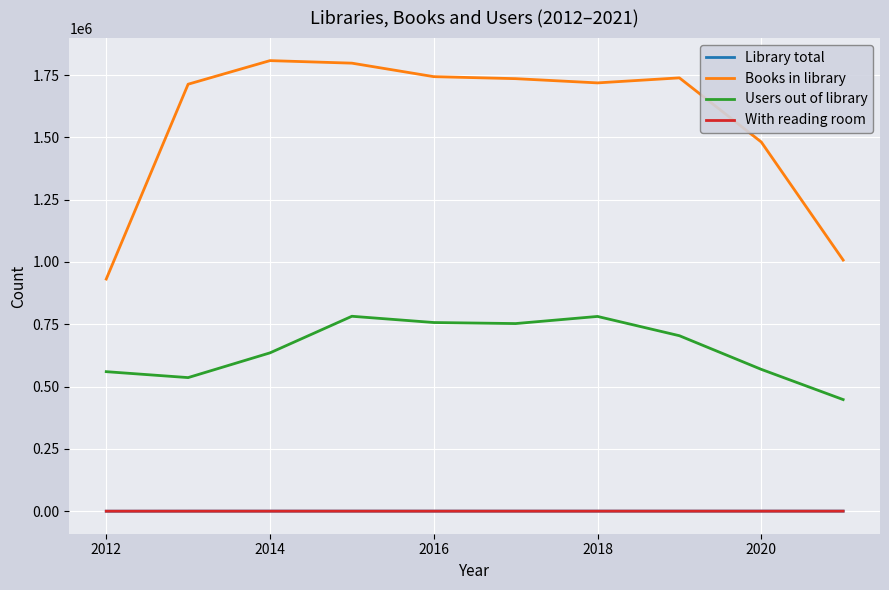

What is the maximum value shown in the chart?

1807955